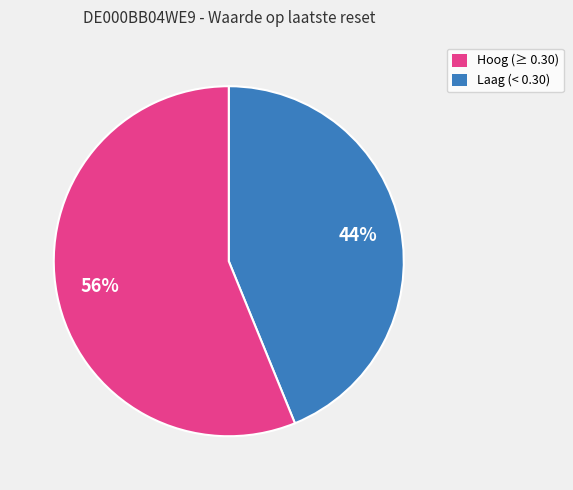

Is there any slice that represents more than half of the pie?

Yes